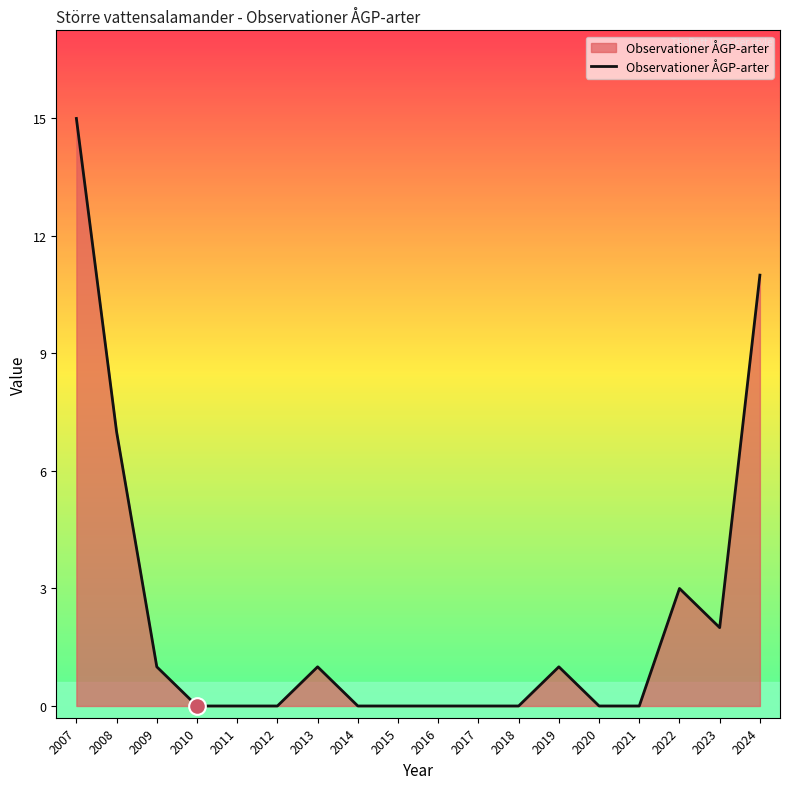

What is the difference between the values at 2023 and 2007?

13